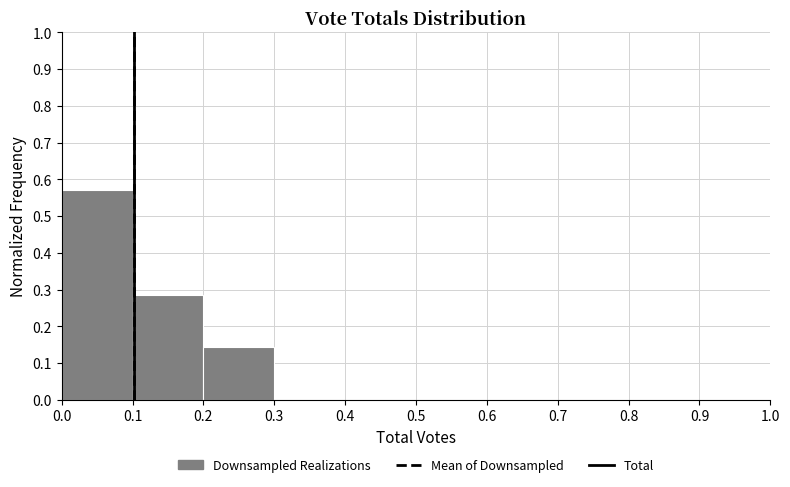

What is the height of the bar covering 0.1 to 0.2 on the x-axis? The values are not printed on the chart, so give them approximately, as read against the axis.

0.29